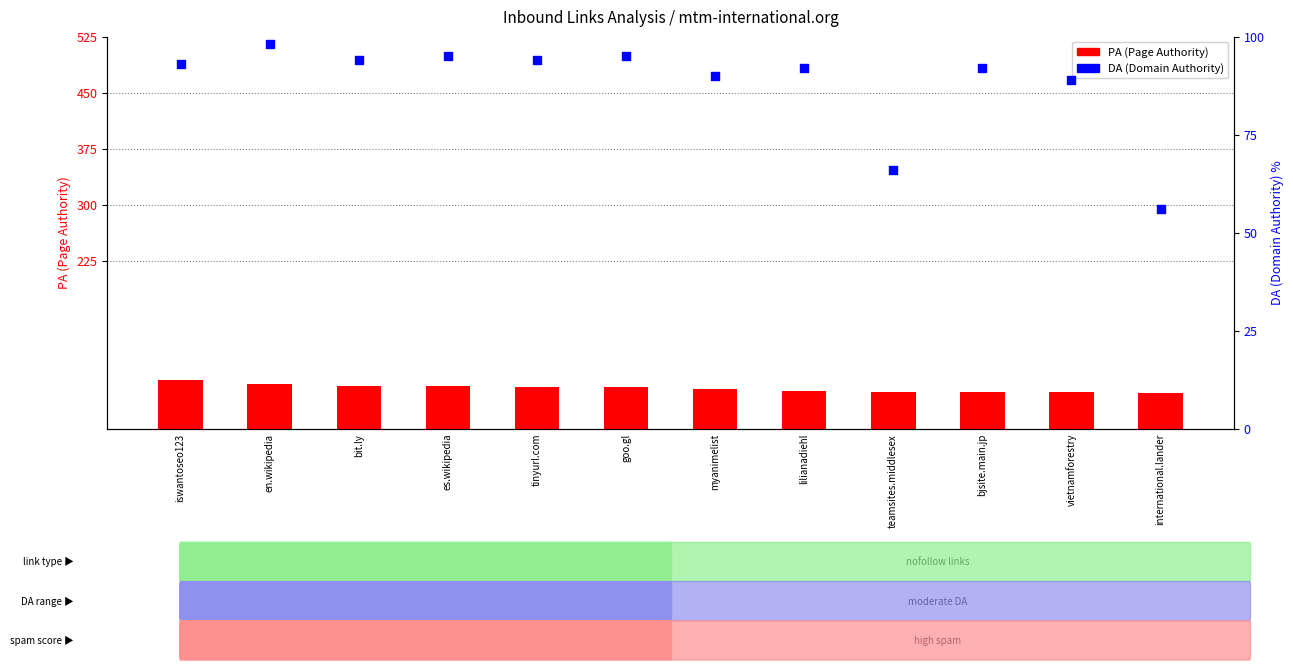

At how many categories does at least one series exceed 84?

10